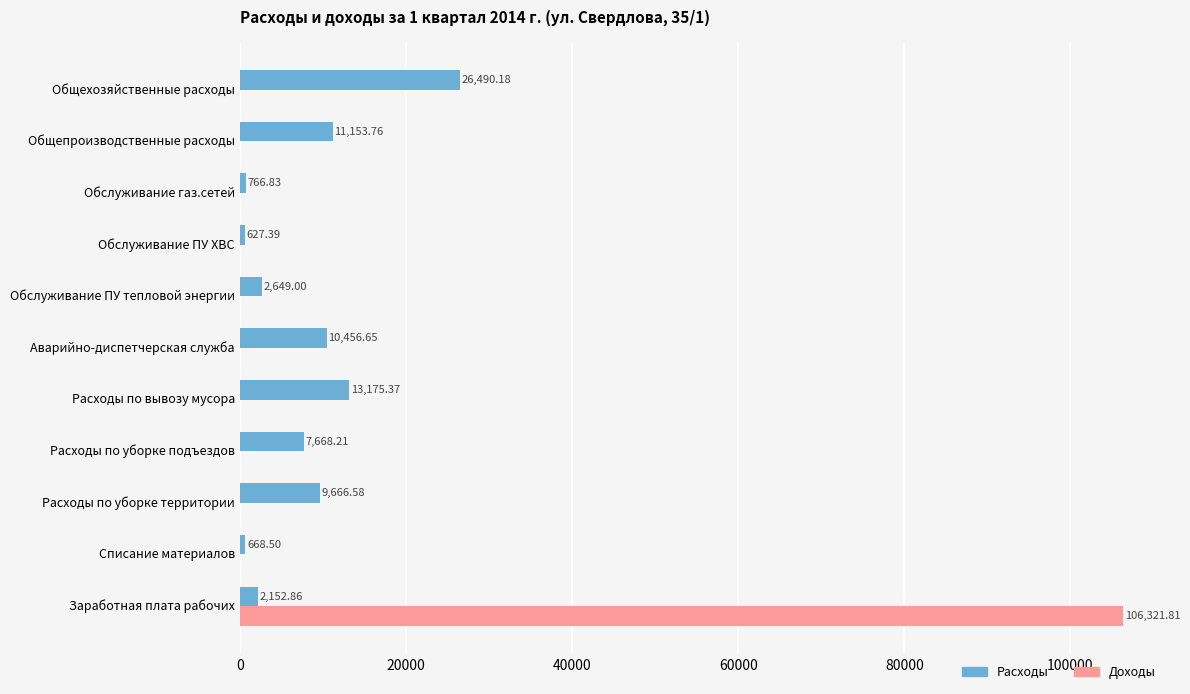

Which series has the largest total across all categories?

Доходы